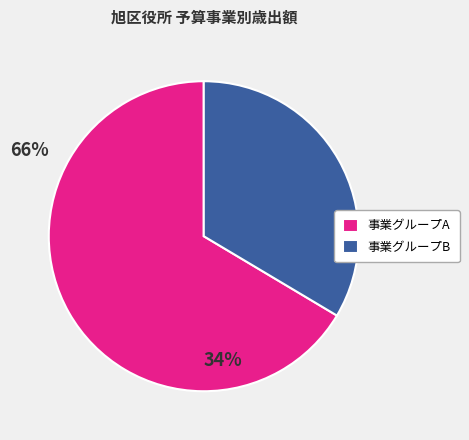

Is there any slice that represents more than half of the pie?

Yes